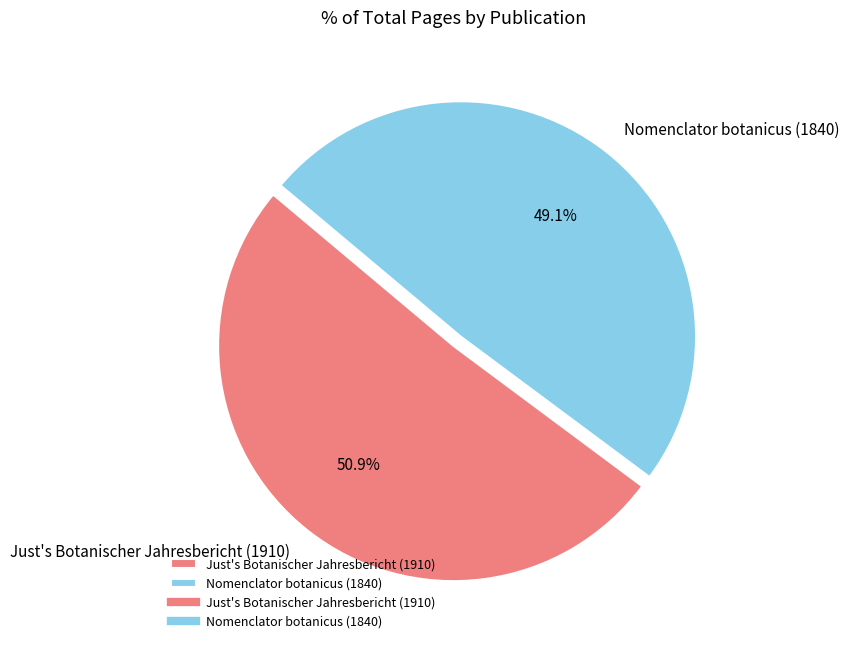

Is it true that Nomenclator botanicus (1840) is 39% of the pie?

False